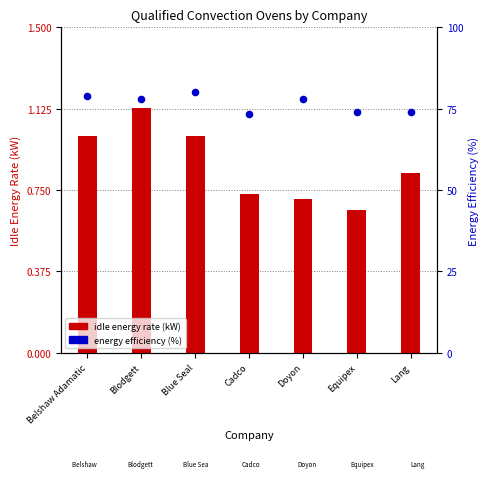

What are all the series names shown in the legend?

idle energy rate (kW), energy efficiency (%)